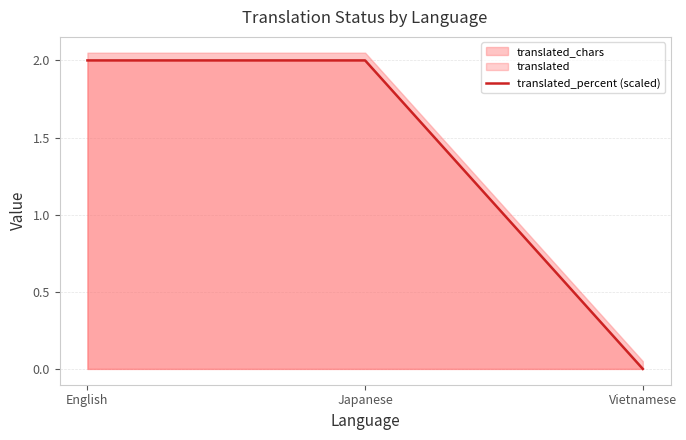

Which label corresponds to the largest value in the chart?

English